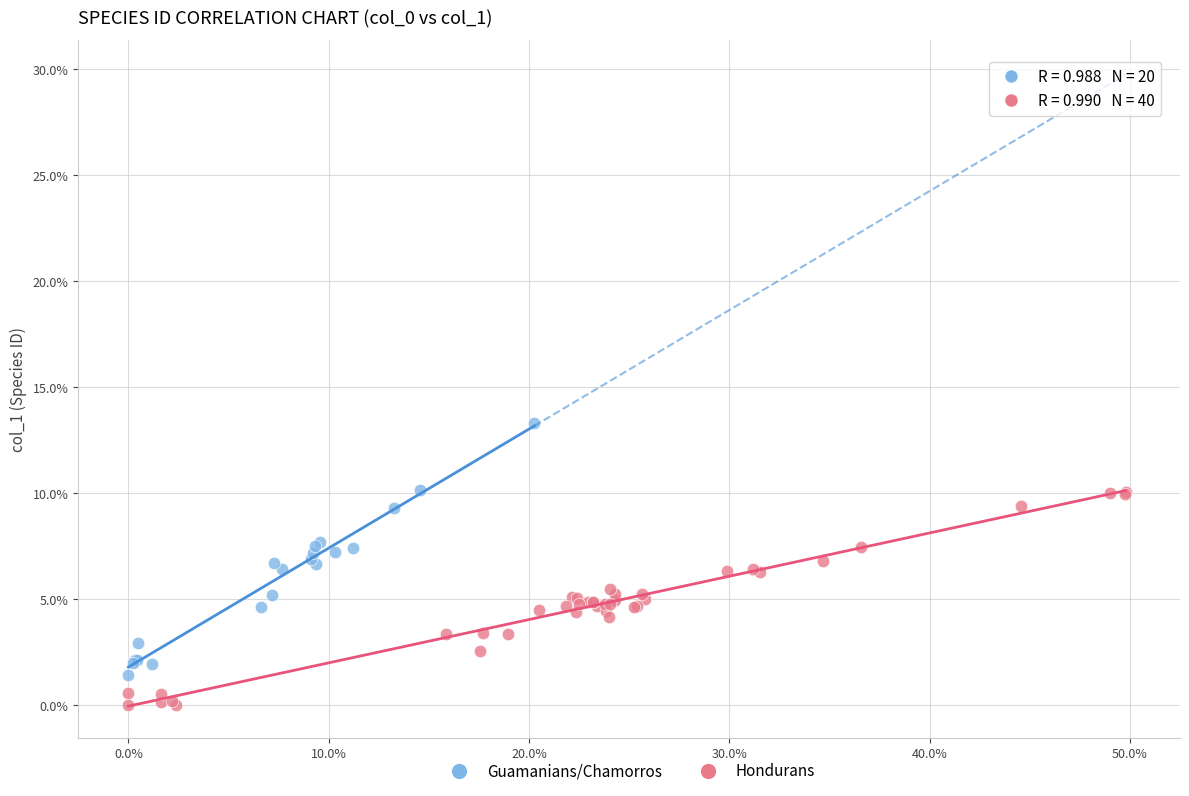

Which series contains the highest Y value?

Guamanians/Chamorros